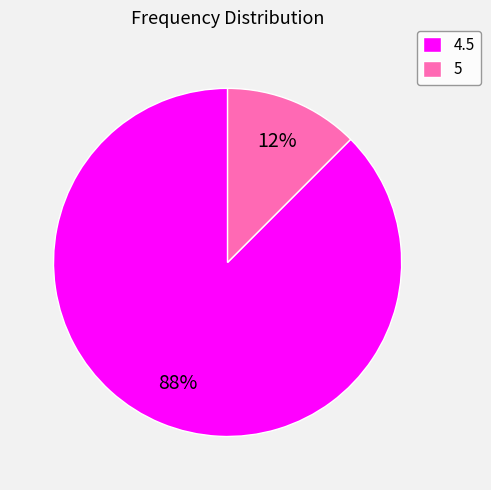

True or false: 4.5 accounts for 88% of the total.

True